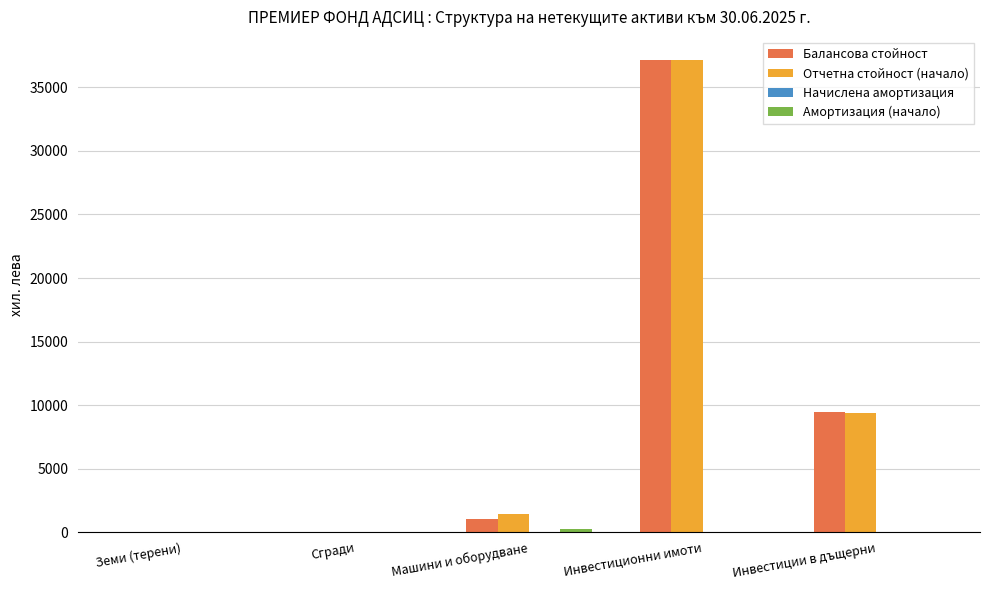

Is it true that Балансова стойност equals 9428 at Инвестиции в дъщерни?

True